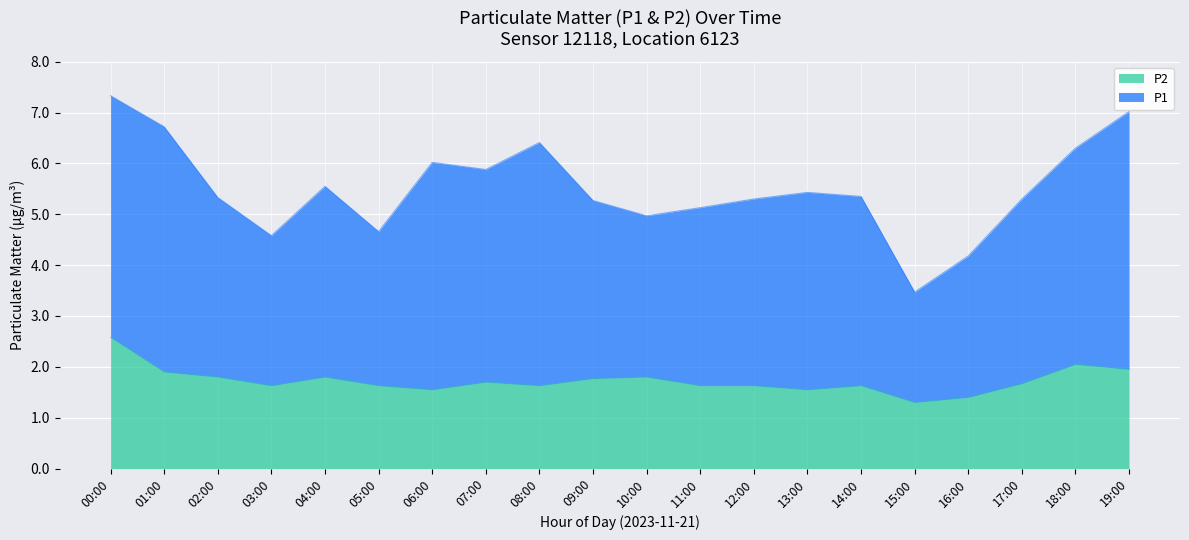

The P2 series shows 0.6 at 10:00. True or false?

False